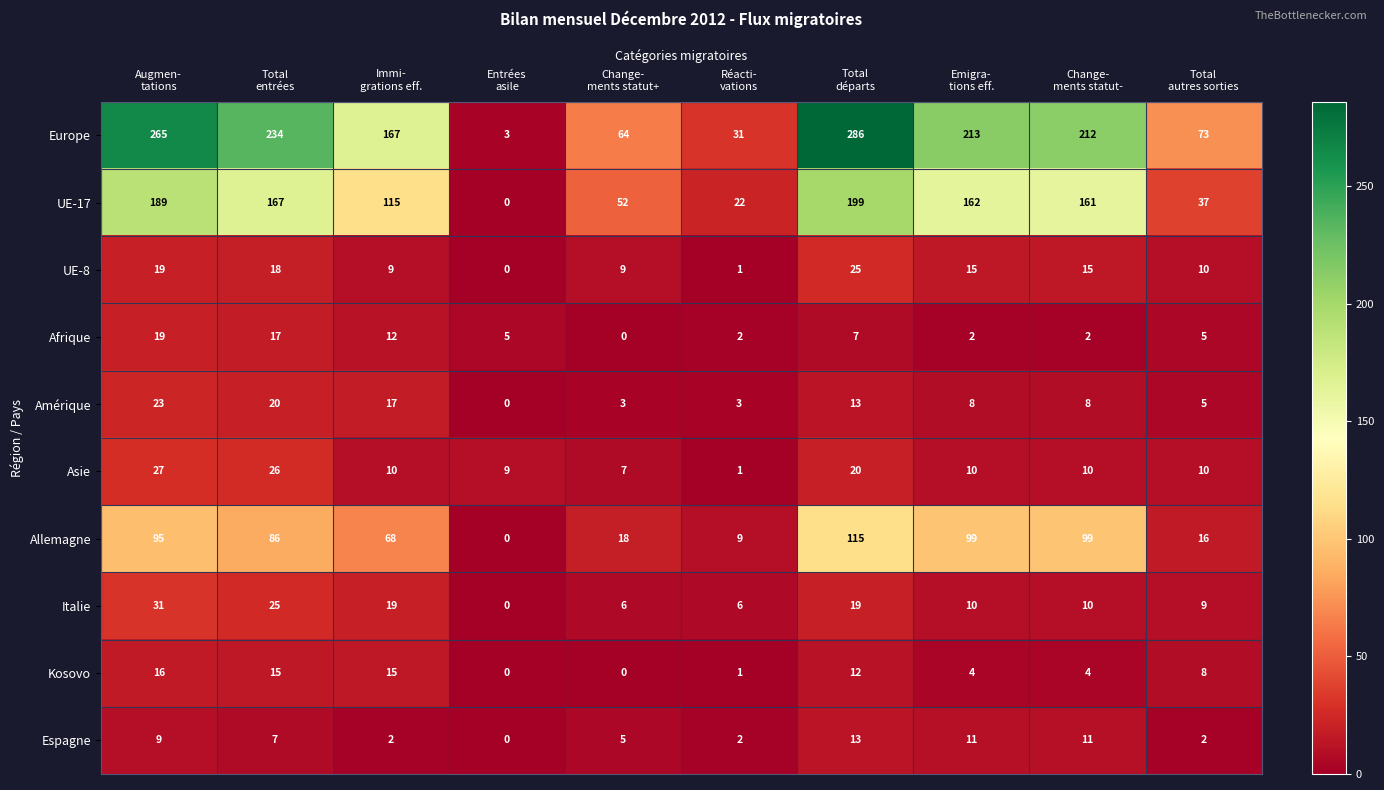

List the series in order of their peak value, lowest first.

Espagne, Kosovo, Afrique, Amérique, UE-8, Asie, Italie, Allemagne, UE-17, Europe